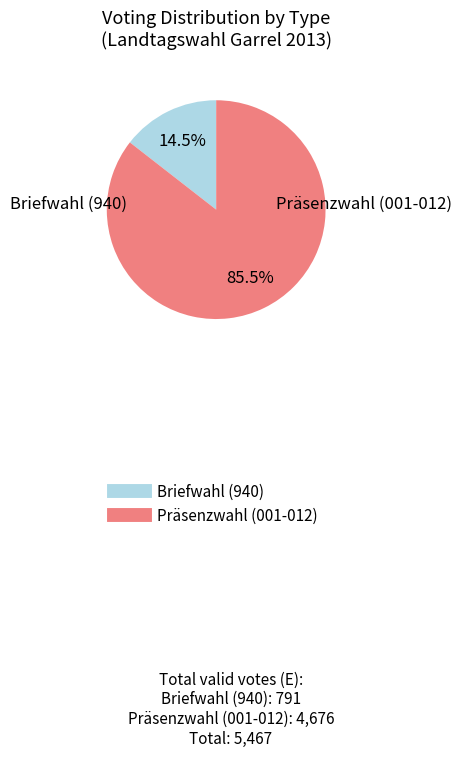

Does any single category account for the majority?

Yes